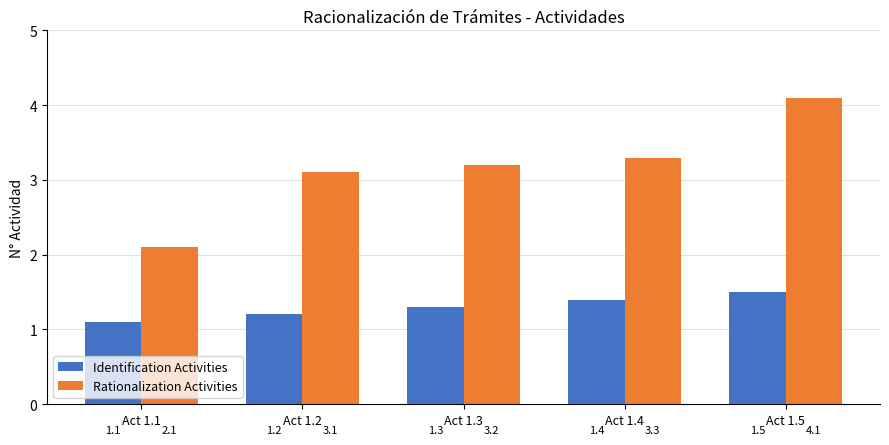

Rank the series at Act 1.5 from highest to lowest value.

Rationalization Activities, Identification Activities